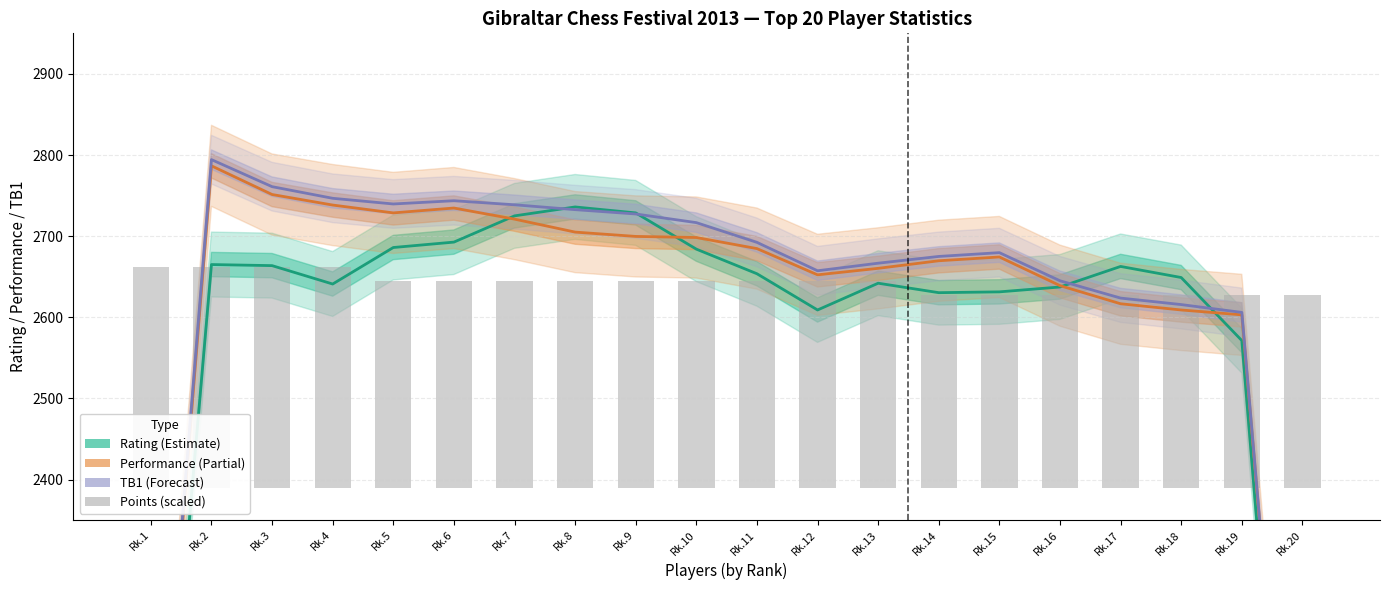

What is the difference between the second highest and second lowest values in the Rating (Rtg) series?

927.0